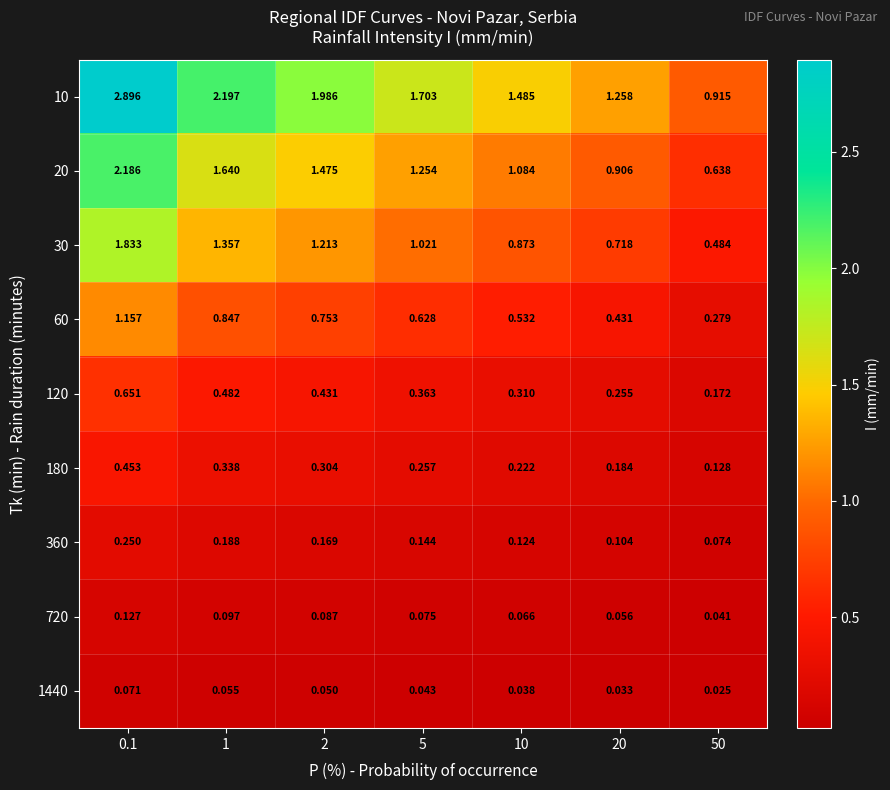

Is the value of 10 at 5 greater than the value of 20 at 0.1?

No